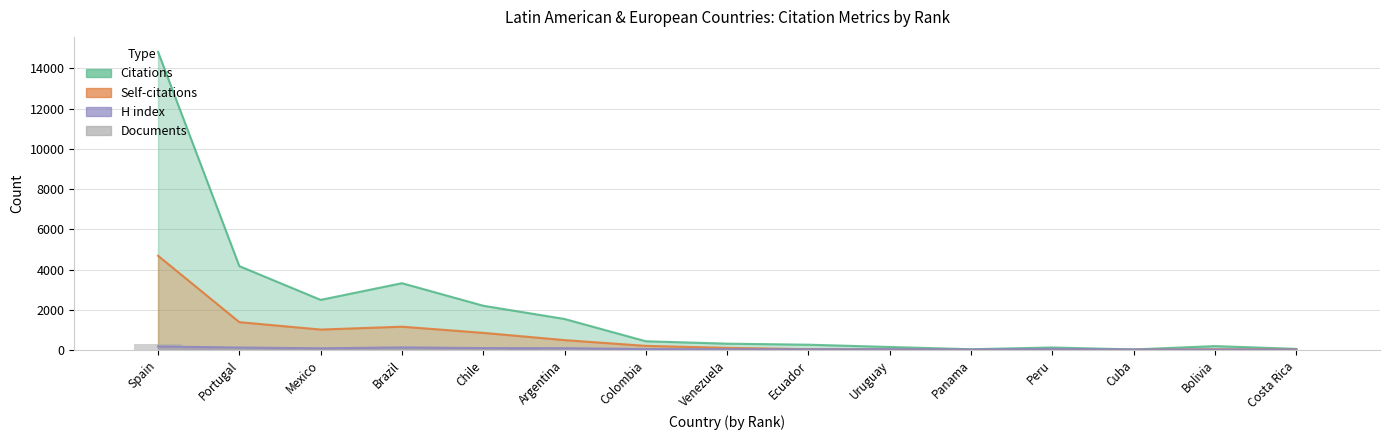

Approximately how many times larger is the value at Peru compared to Venezuela?

0.2